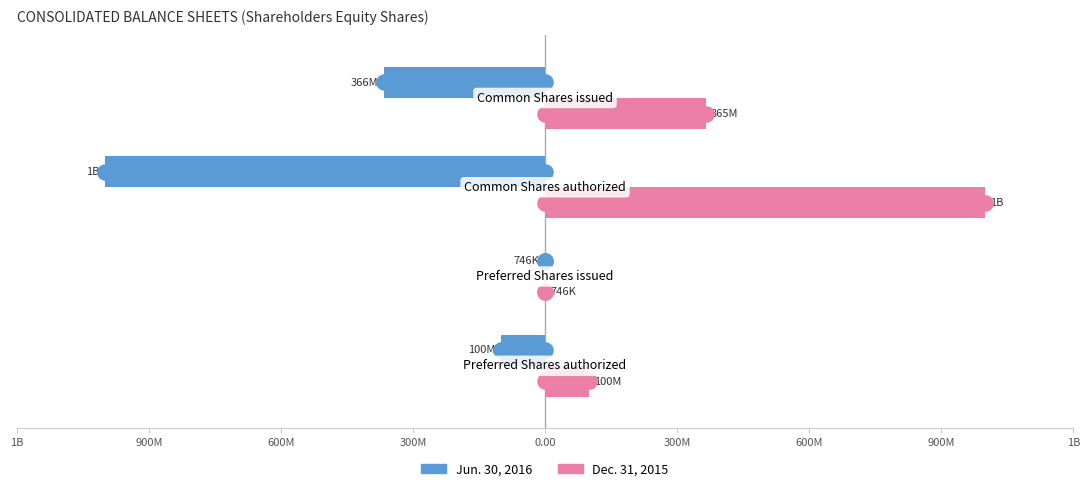

Is the value of Jun. 30, 2016 at 900M greater than the value of Dec. 31, 2015 at 300M?

No